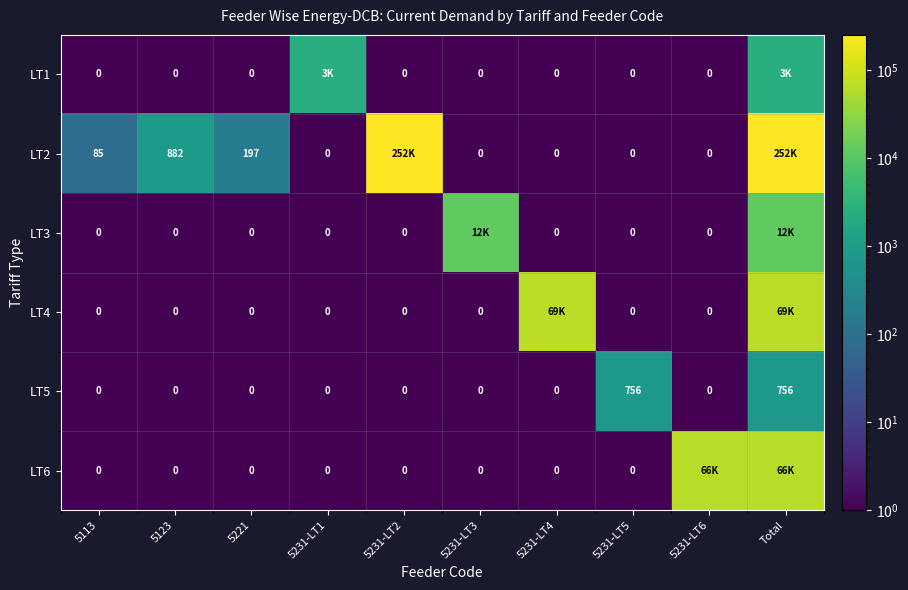

At which category is the sum across all series the highest?

Total